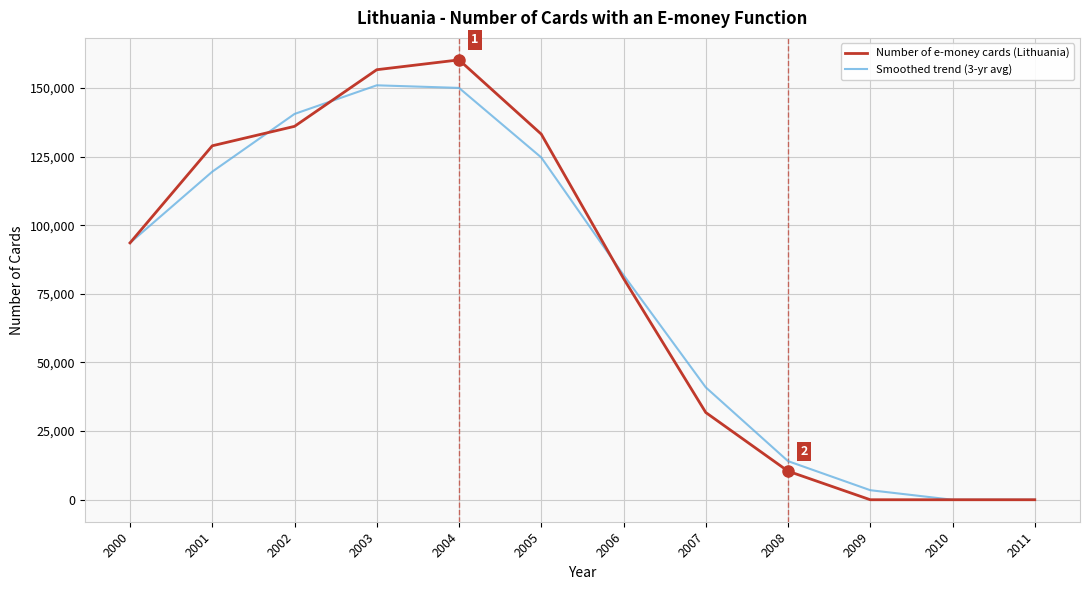

What is the greatest value displayed?

160229.0